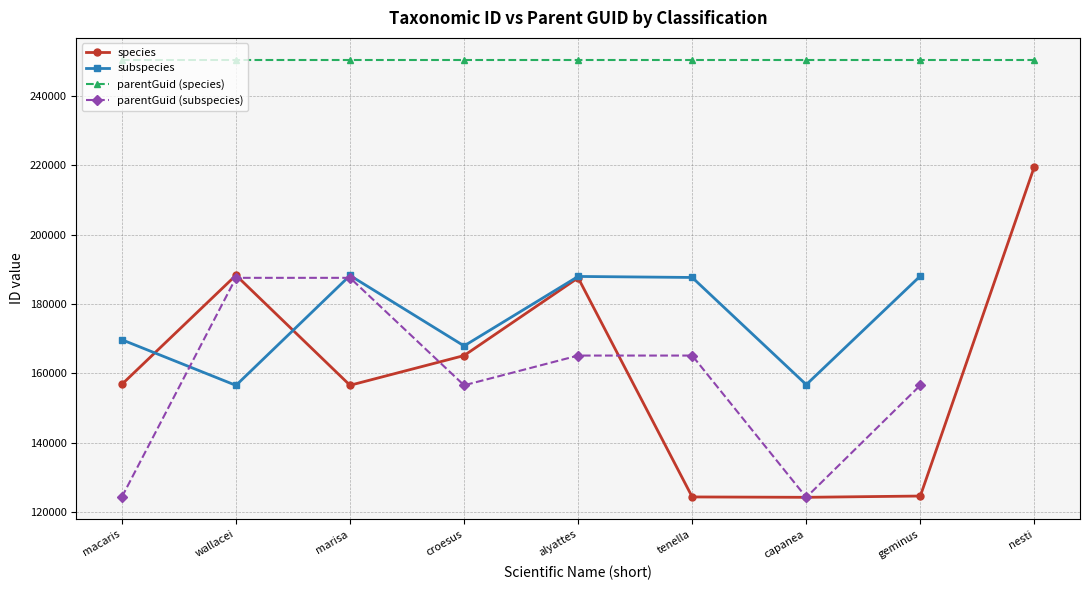

What position from the left is nesti?

9